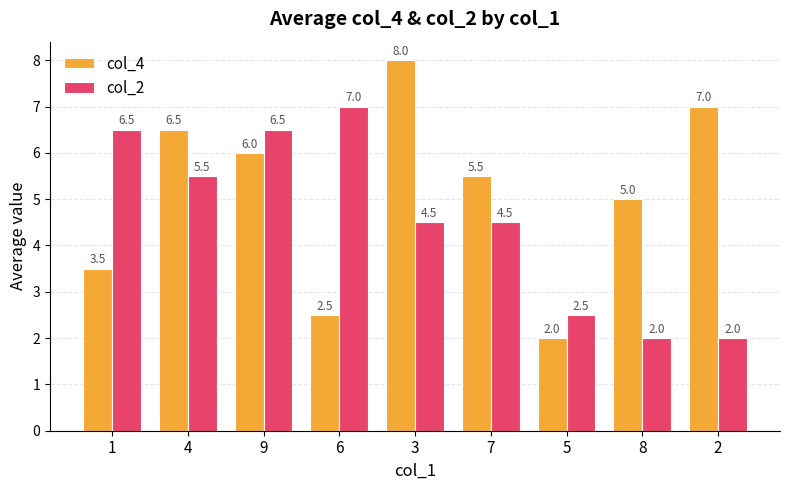

The col_4 series shows 2.6 at 5. True or false?

False